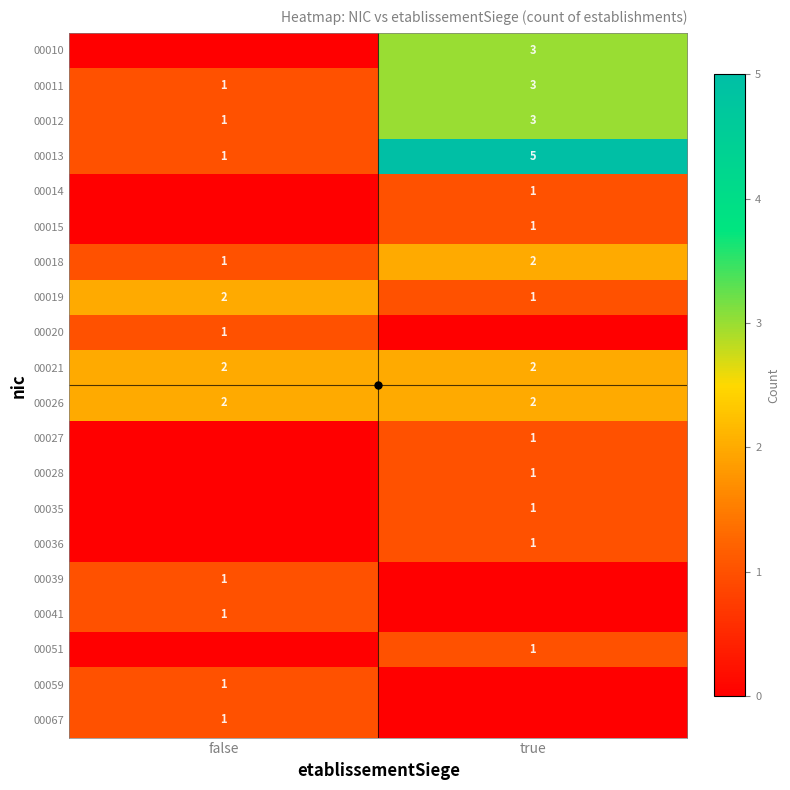

How many data points does each series have?

2